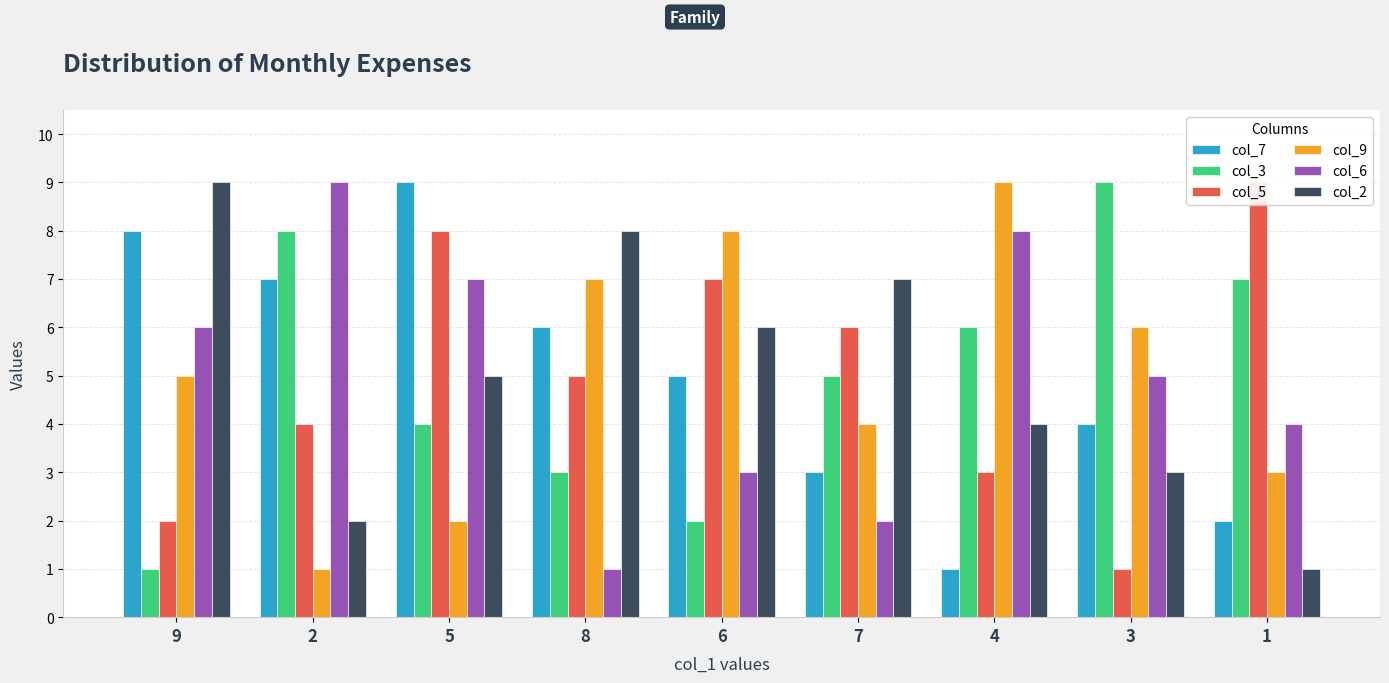

What is the total value across all series at 4?

31